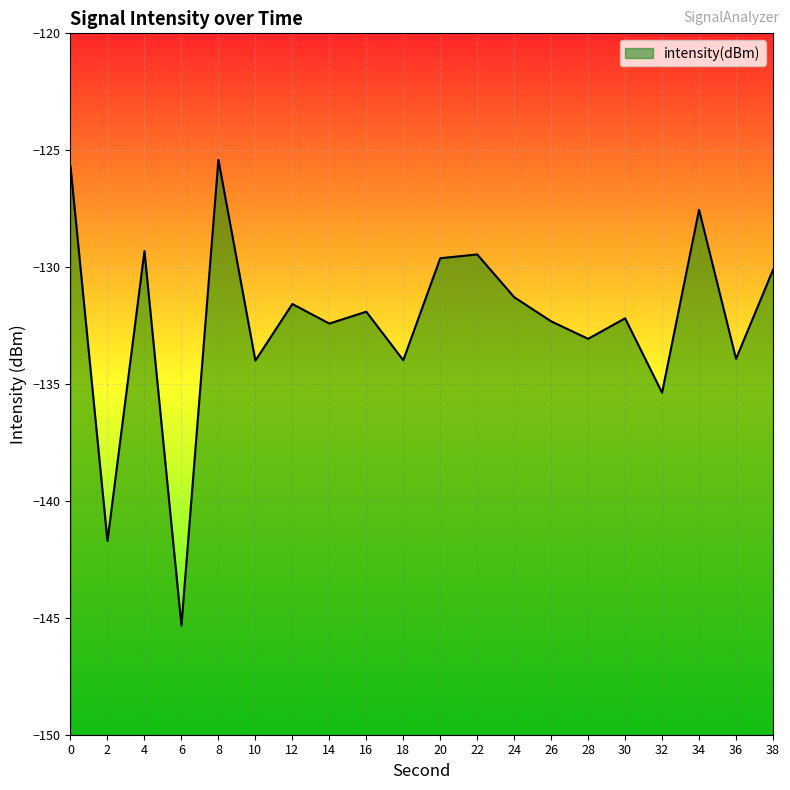

Where is the data nearest to the value -135?

32